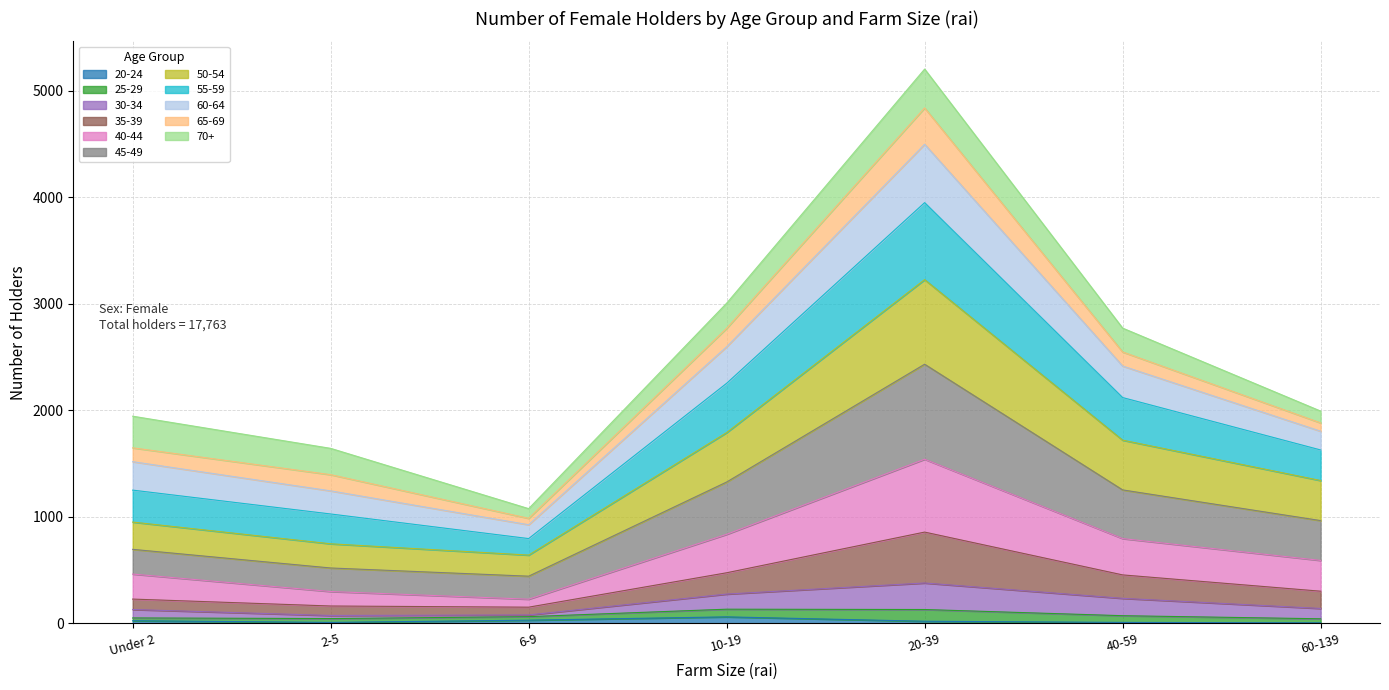

What are all the series names shown in the legend?

20-24, 25-29, 30-34, 35-39, 40-44, 45-49, 50-54, 55-59, 60-64, 65-69, 70+